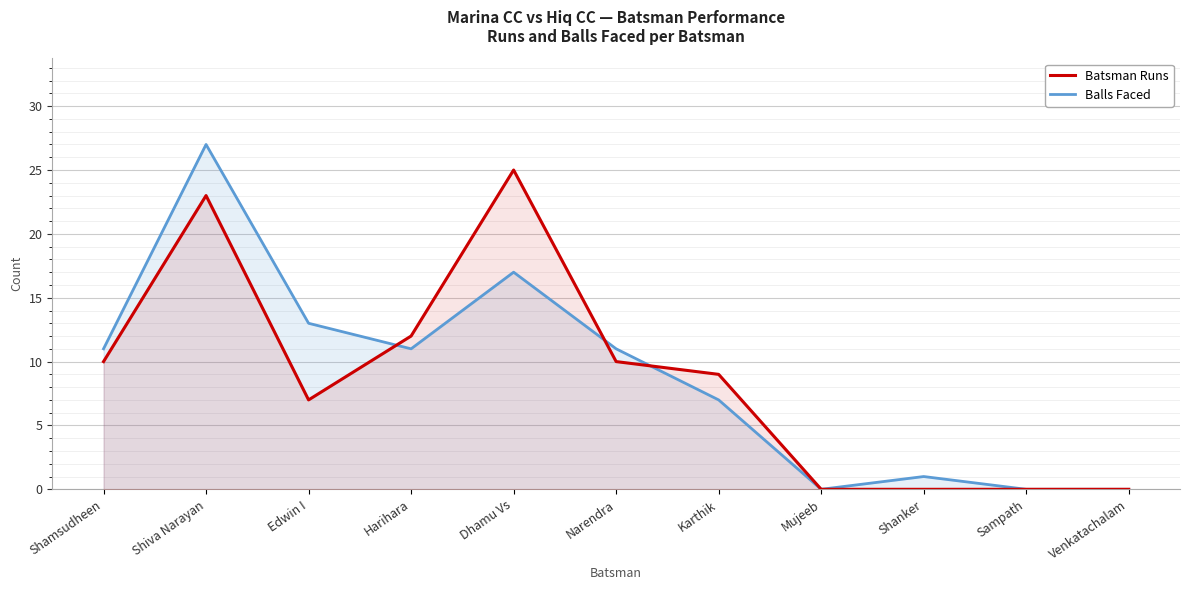

Between which two adjacent categories do Balls Faced and Batsman Runs first intersect?

Edwin I and Harihara